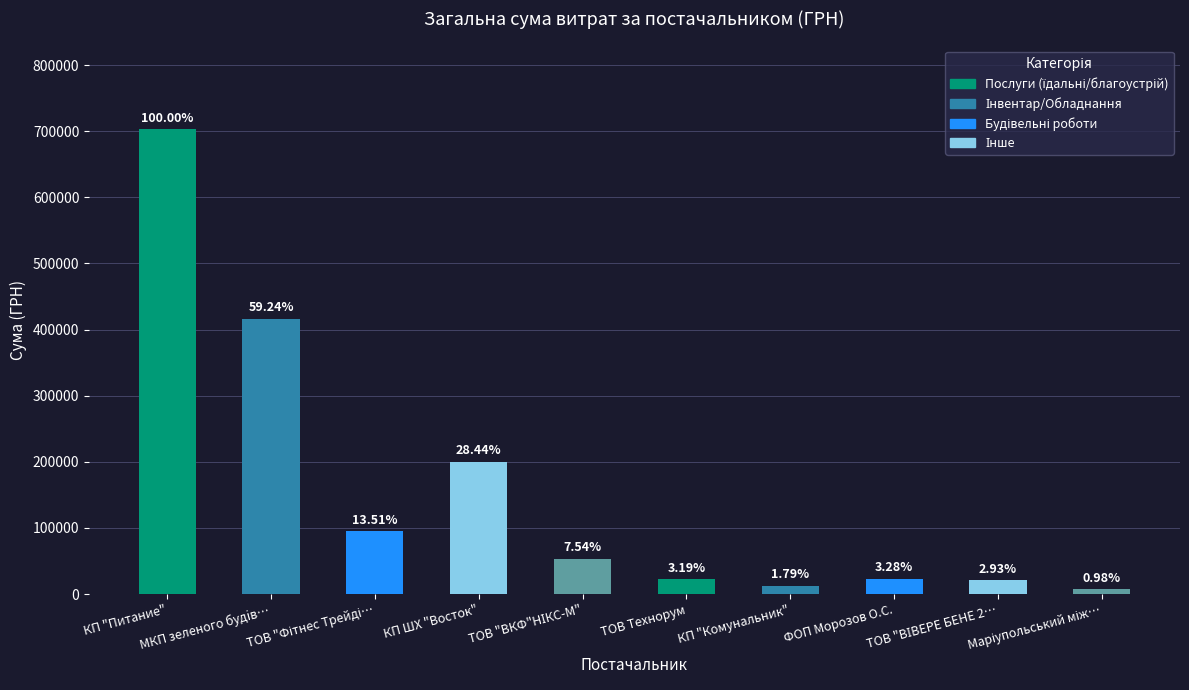

The chart shows a value of 23024.0 at ФОП Морозов О.С.. True or false?

True